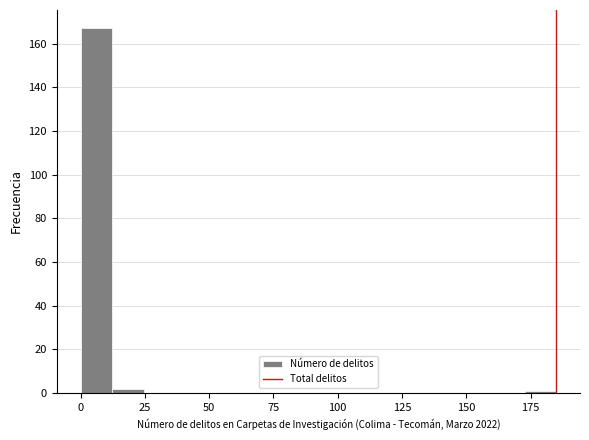

Read against the x-axis, roughly where is the centre of the tallest bar?

5